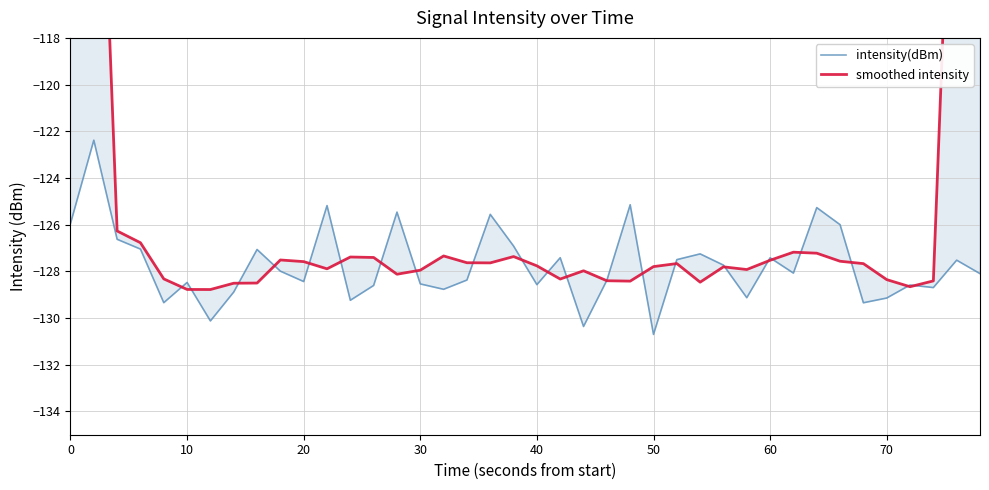

What is the difference between the maximum and minimum values in the smoothed intensity series?

53.8